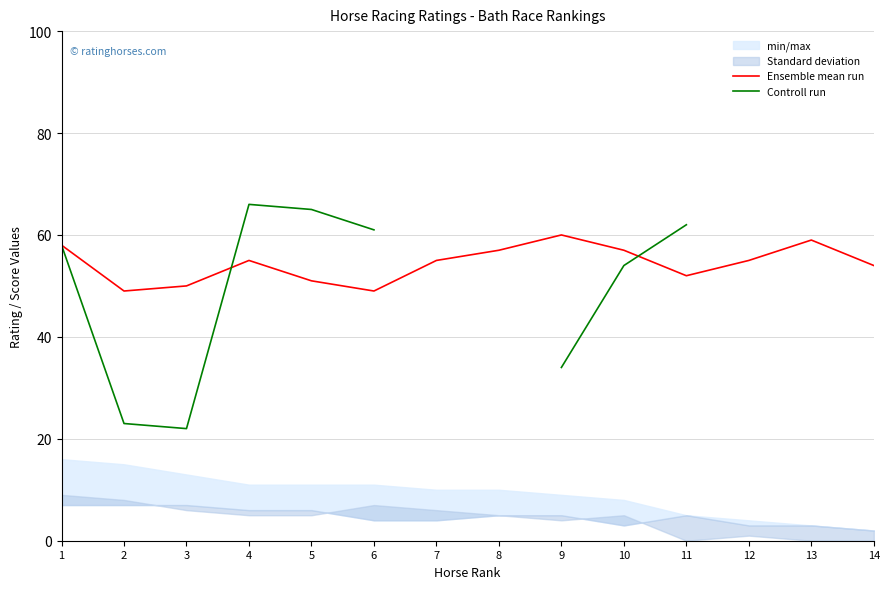

What is the sum of all Ensemble mean run values?

761